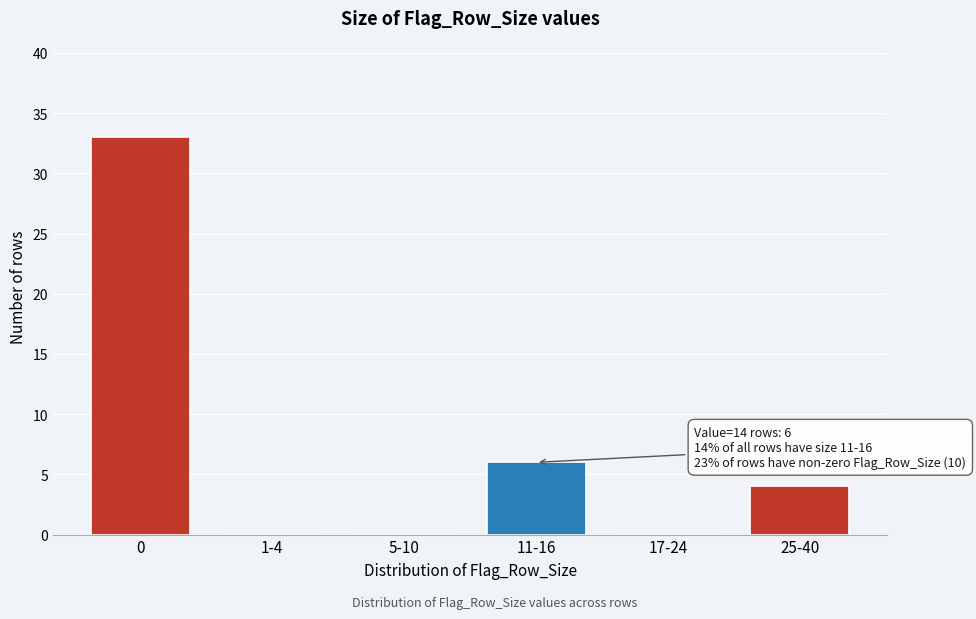

Reading left to right, transcribe all the data shown in this chart.

0=33	1-4=0	5-10=0	11-16=6	17-24=0	25-40=4